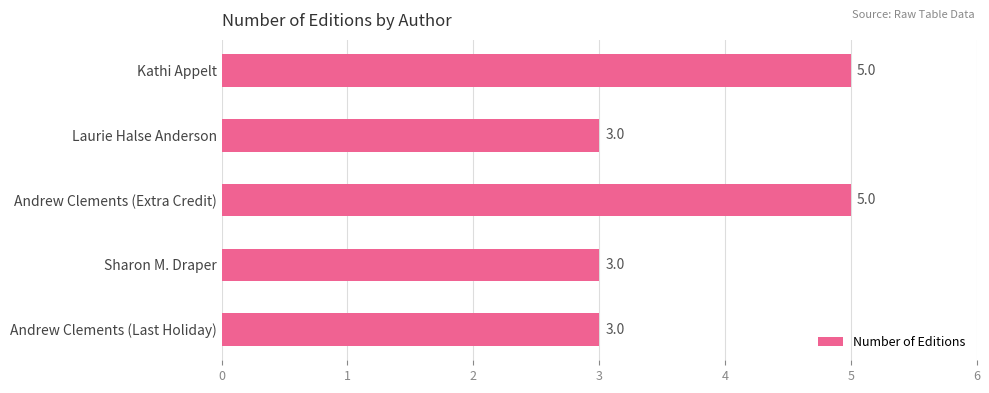

Approximately how many times larger is the value at Laurie Halse Anderson compared to Andrew Clements (Extra Credit)?

0.6